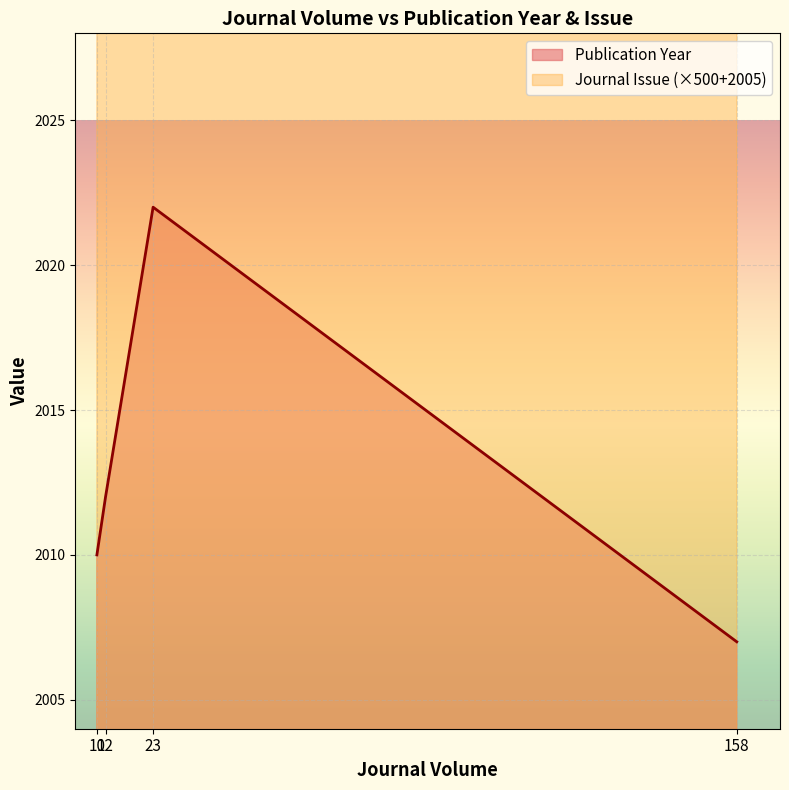

True or false: Publication Year has more than 0 interior local peaks.

True